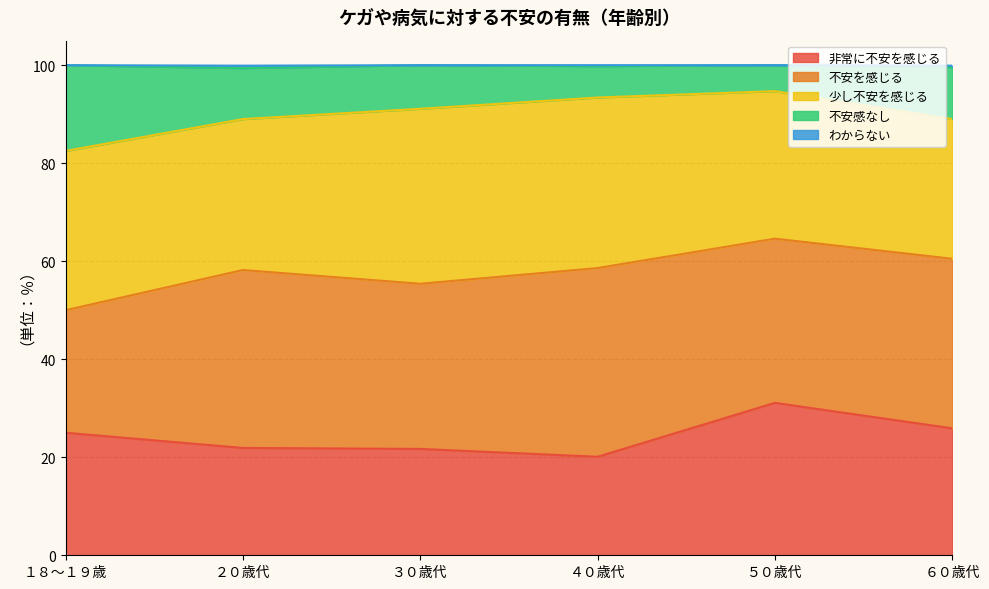

Which series has the widest spread of values?

不安感なし